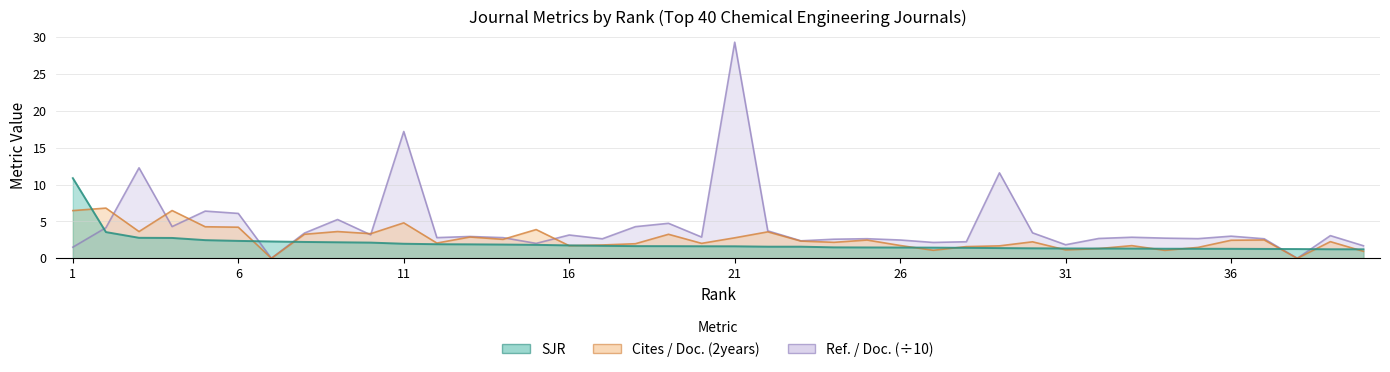

What is the sum of the Ref. / Doc. values at 40 and 16?

4.9